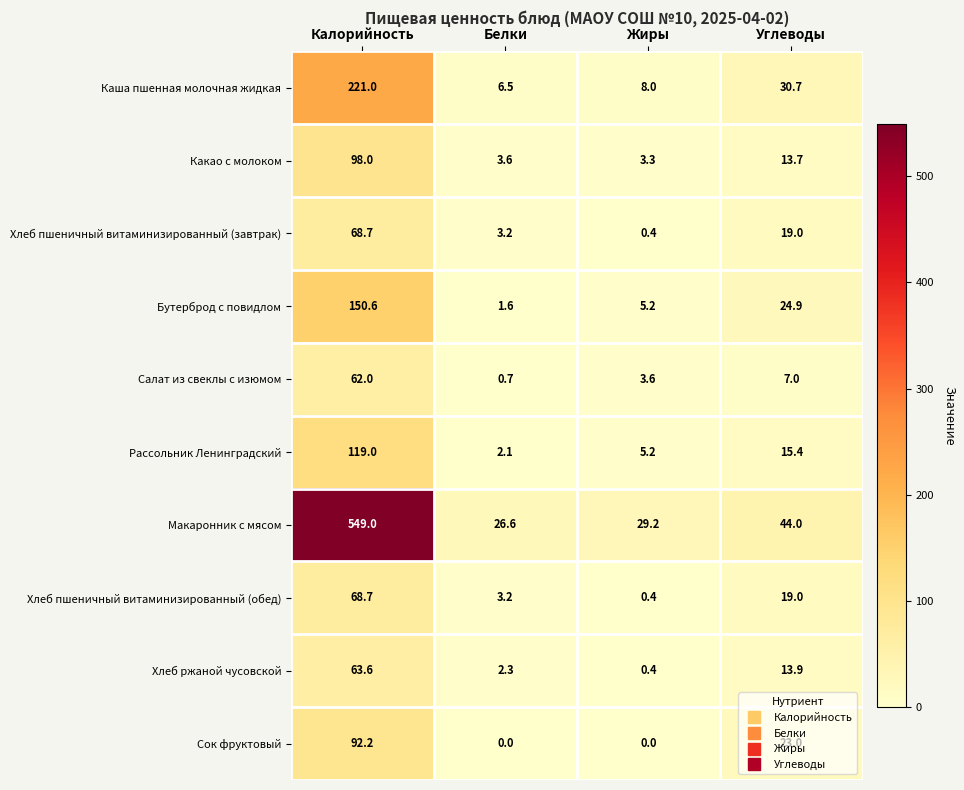

How many distinct data groups are displayed?

10